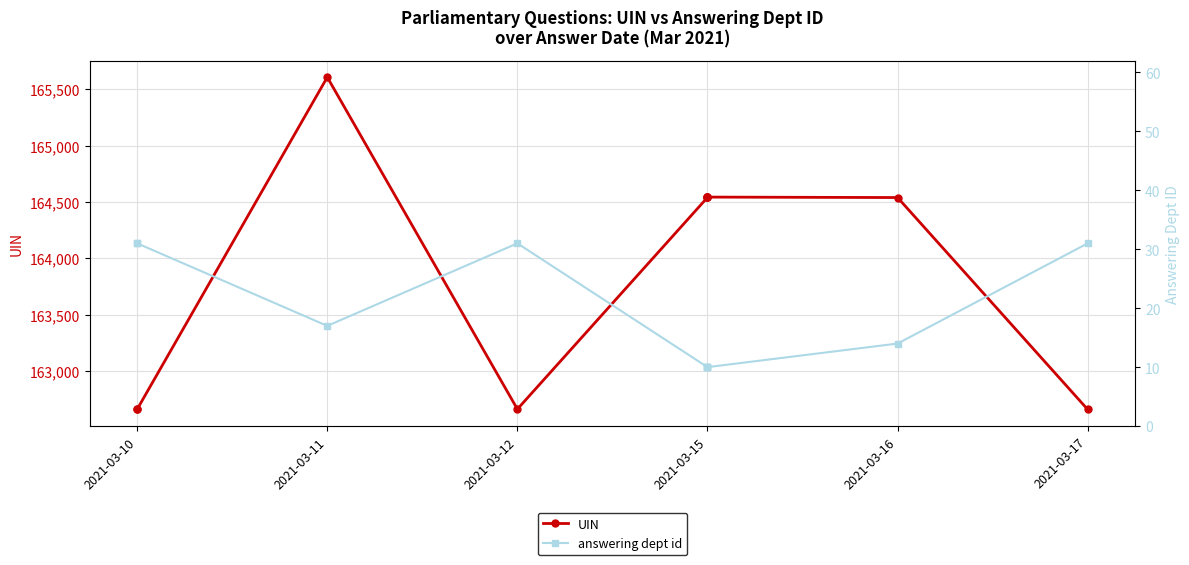

Which has a higher value, 2021-03-11 or 2021-03-10?

2021-03-11